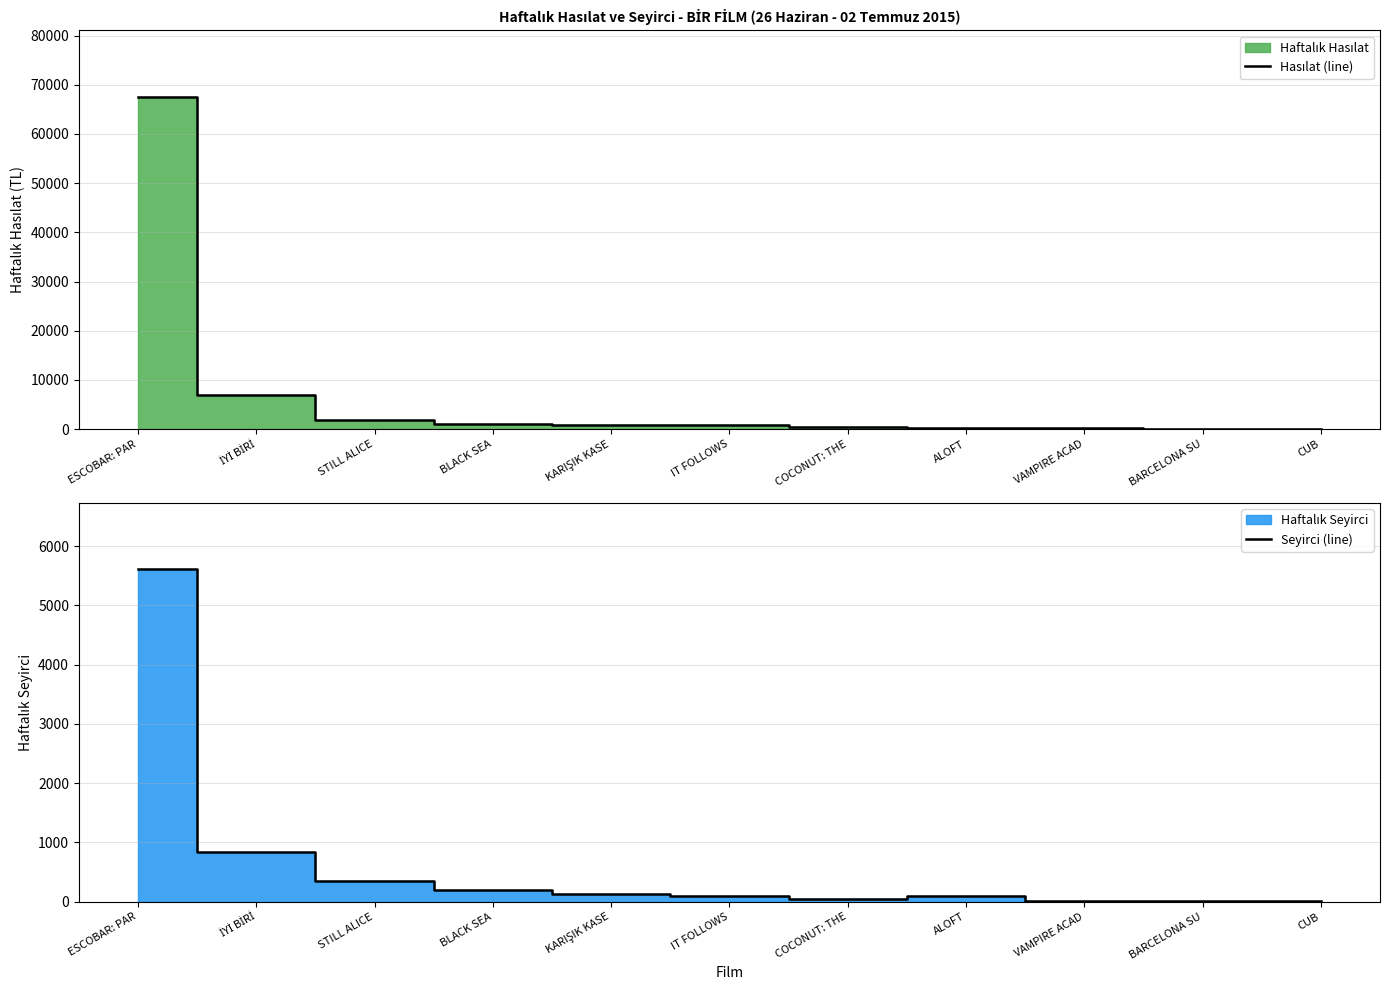

Where does the Hasılat (line) series first go above 755?

ESCOBAR: PAR